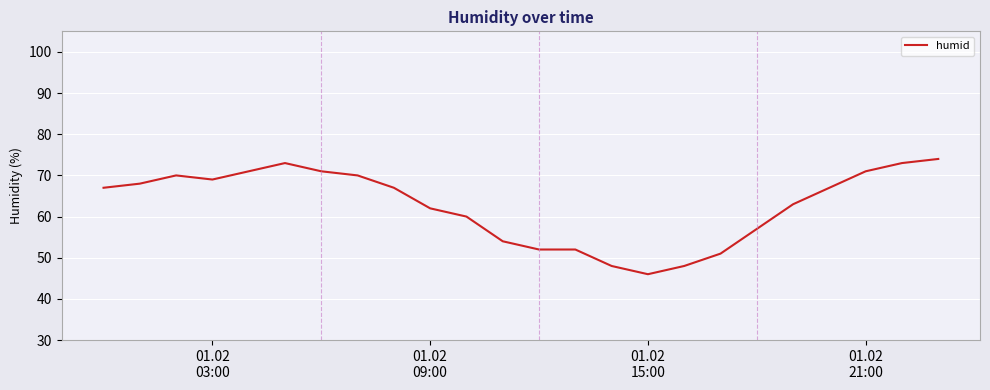

What is the maximum value shown in the chart?

74